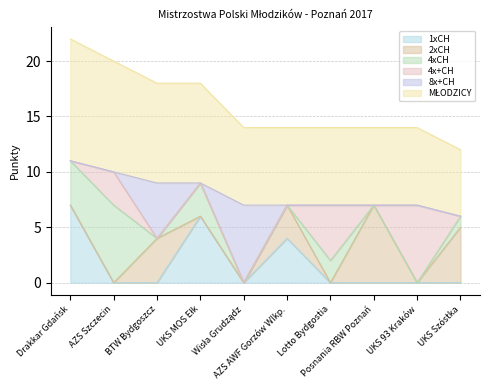

What are all the series names shown in the legend?

1xCH, 2xCH, 4xCH, 4x+CH, 8x+CH, MŁODZICY